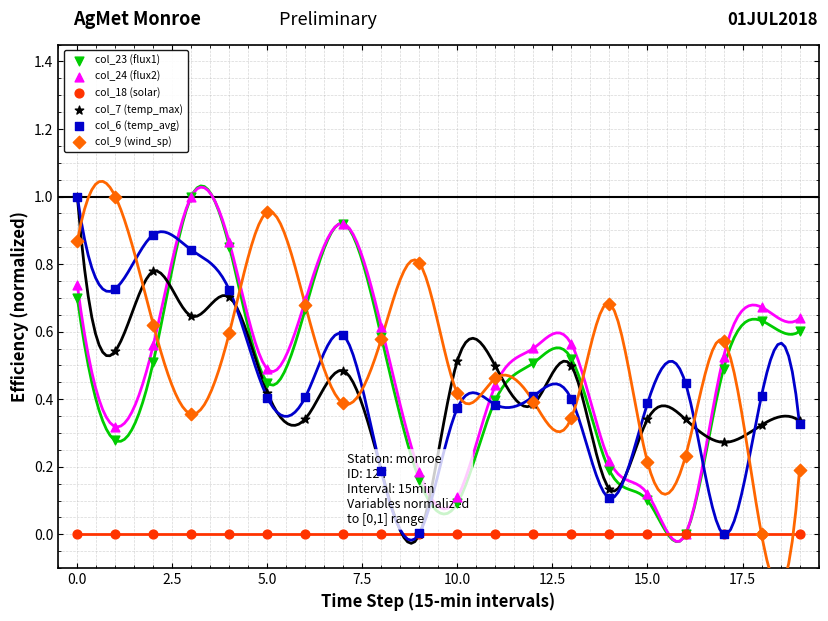

At how many categories does at least one series exceed 0?

20